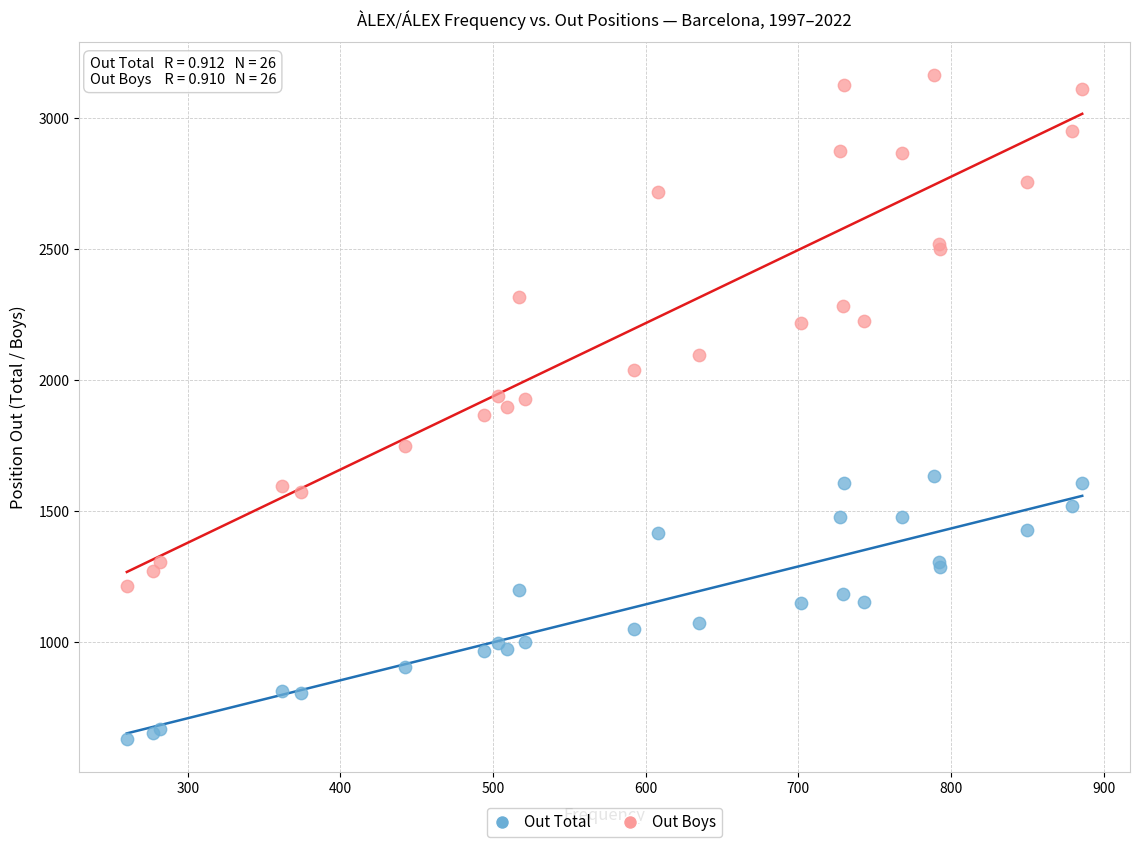

Which series contains the lowest Y value?

Out Total